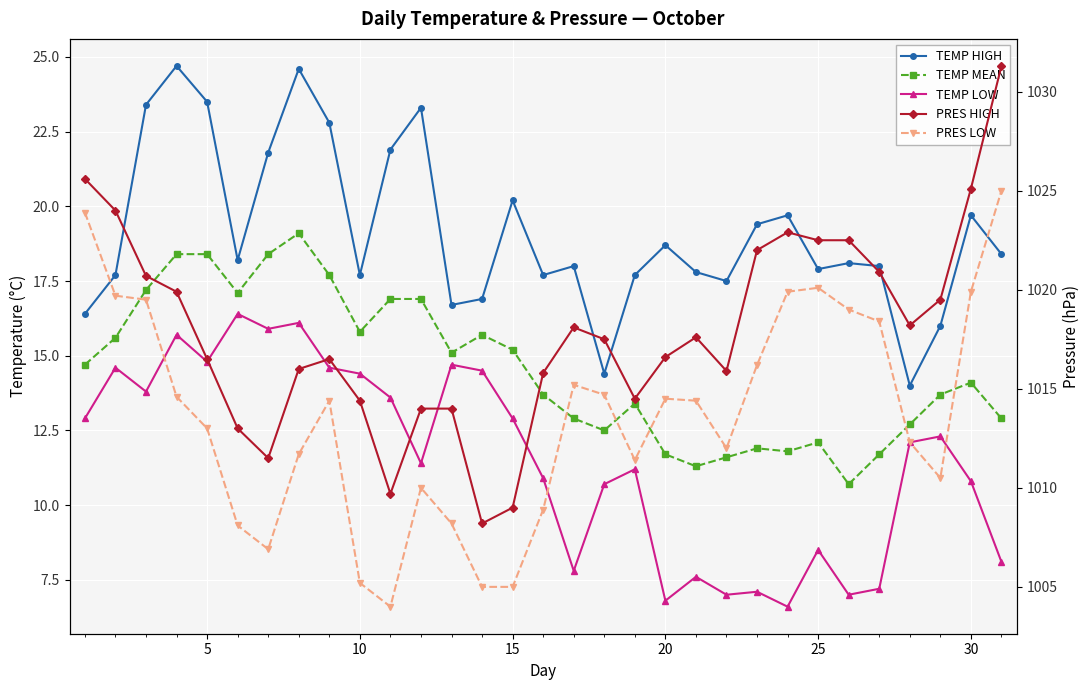

What is the spread (max minus min) of values at 15?

1004.2